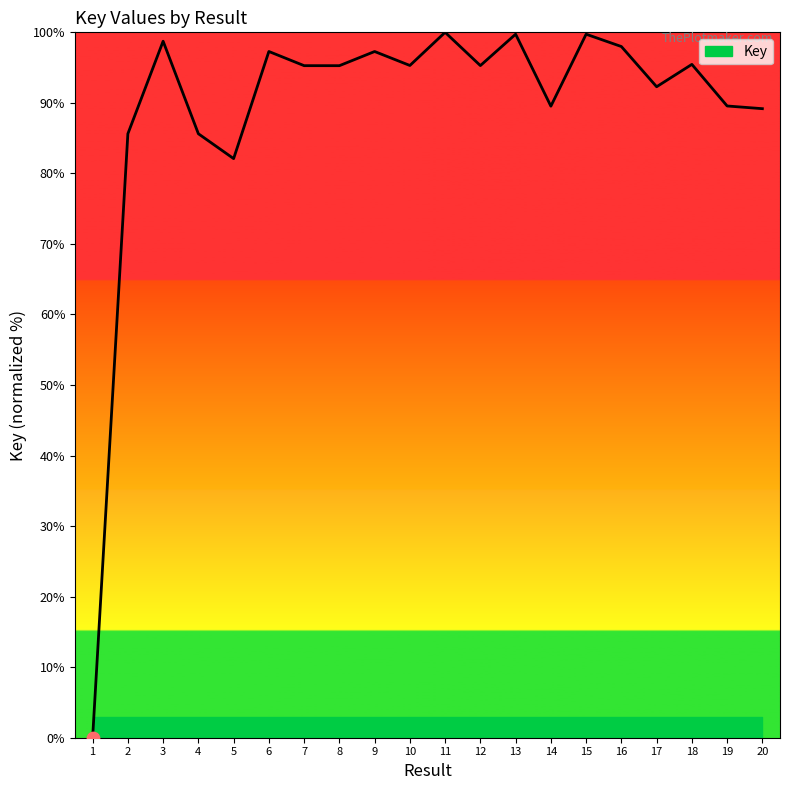

What is the ratio of the value at 6 to the value at 14?

1.1